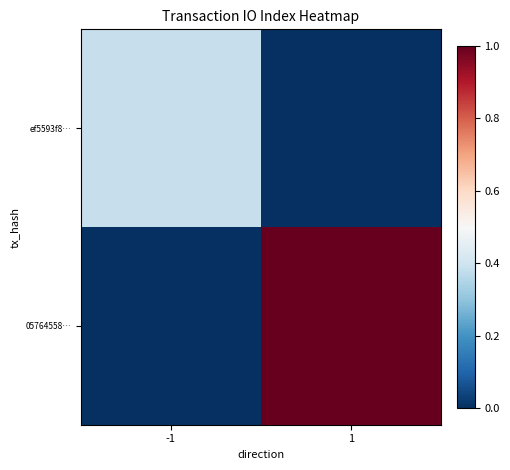

Reading left to right, transcribe all the data shown in this chart.

ef5593f8…: -1=18	1=0
05764558…: -1=0	1=47